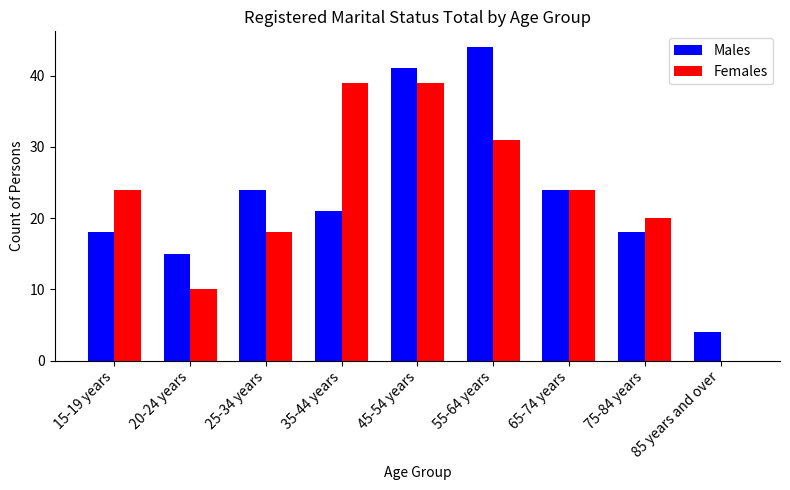

What is the sum of all Females values?

205